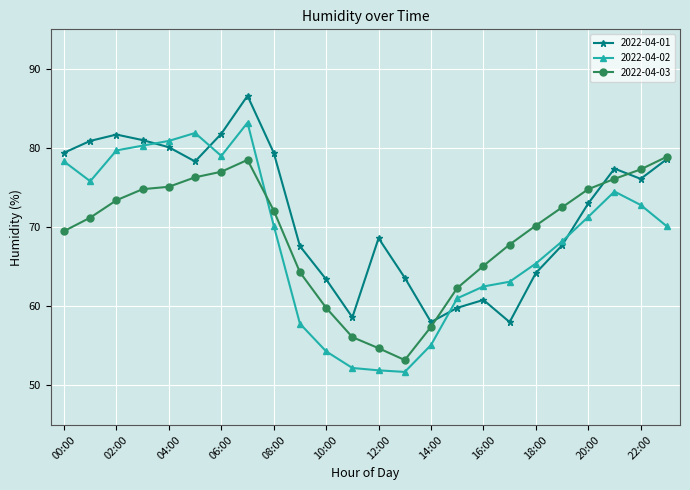

What is the value of the 2022-04-01 point at the 13th from the left?

68.6